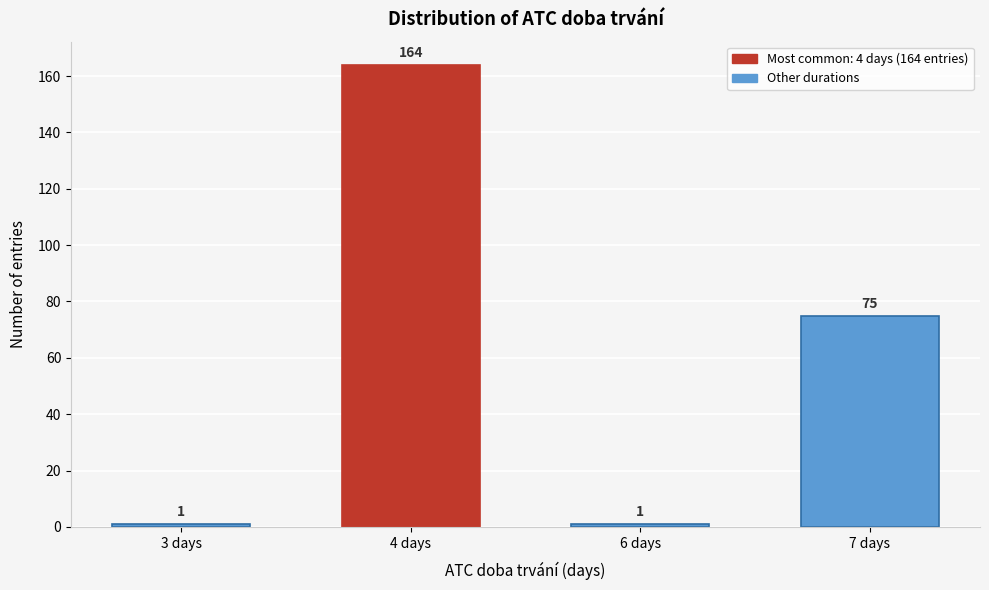

Reading left to right, extract all data points from this chart.

3 days=1	4 days=164	6 days=1	7 days=75